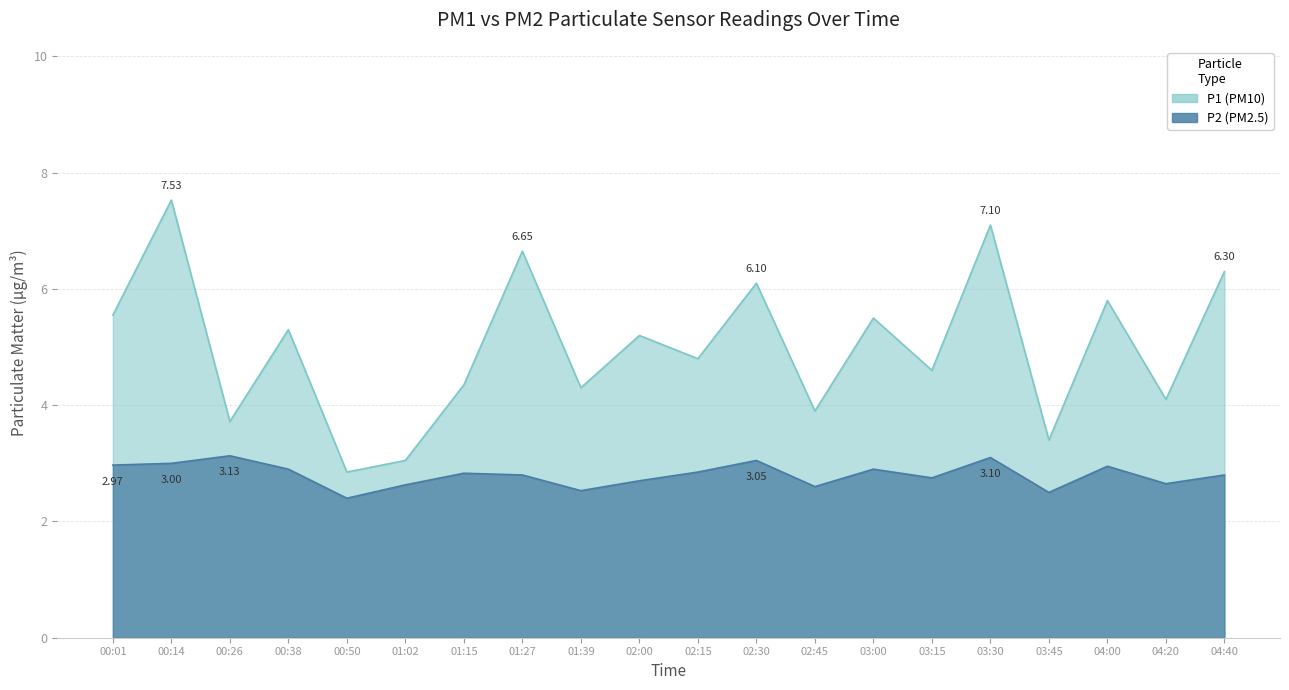

What position from the left is 04:00?

18